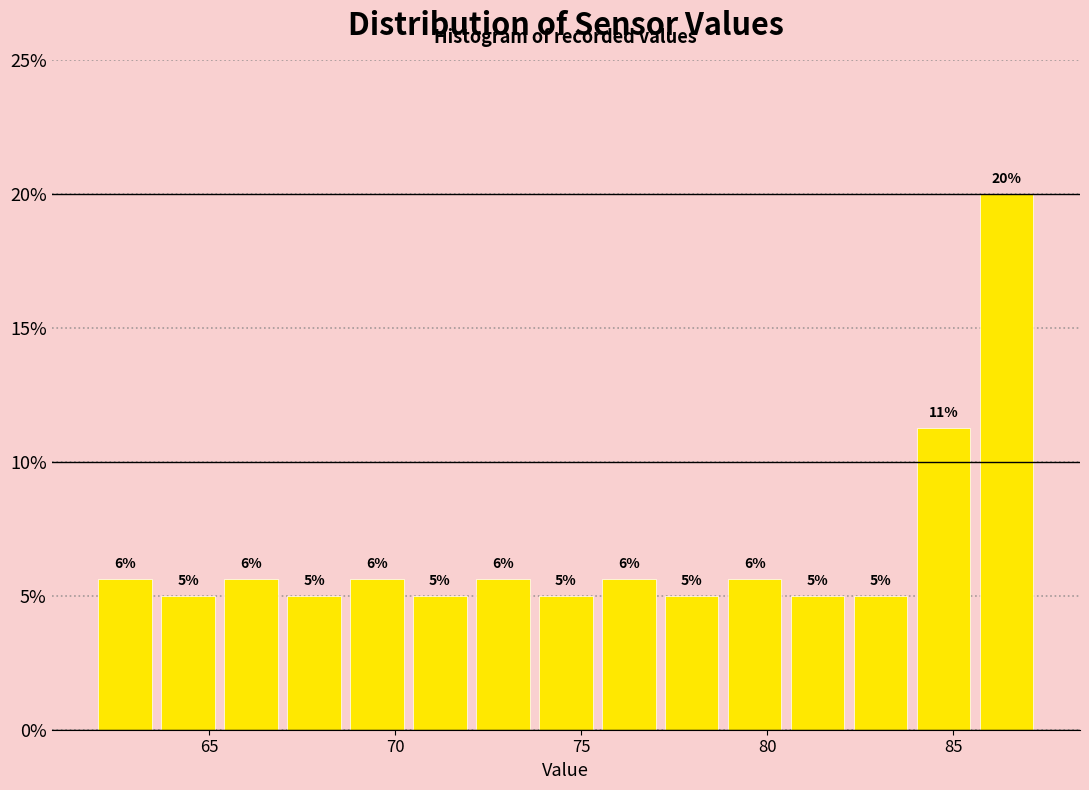

Around what value on the x-axis is the tallest bar? Give the approximate position of its centre, as read against the axis.

86.5